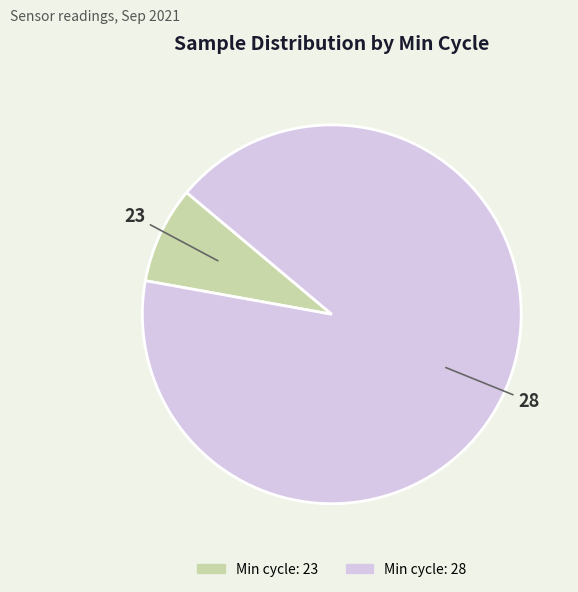

Does any single category account for the majority?

Yes